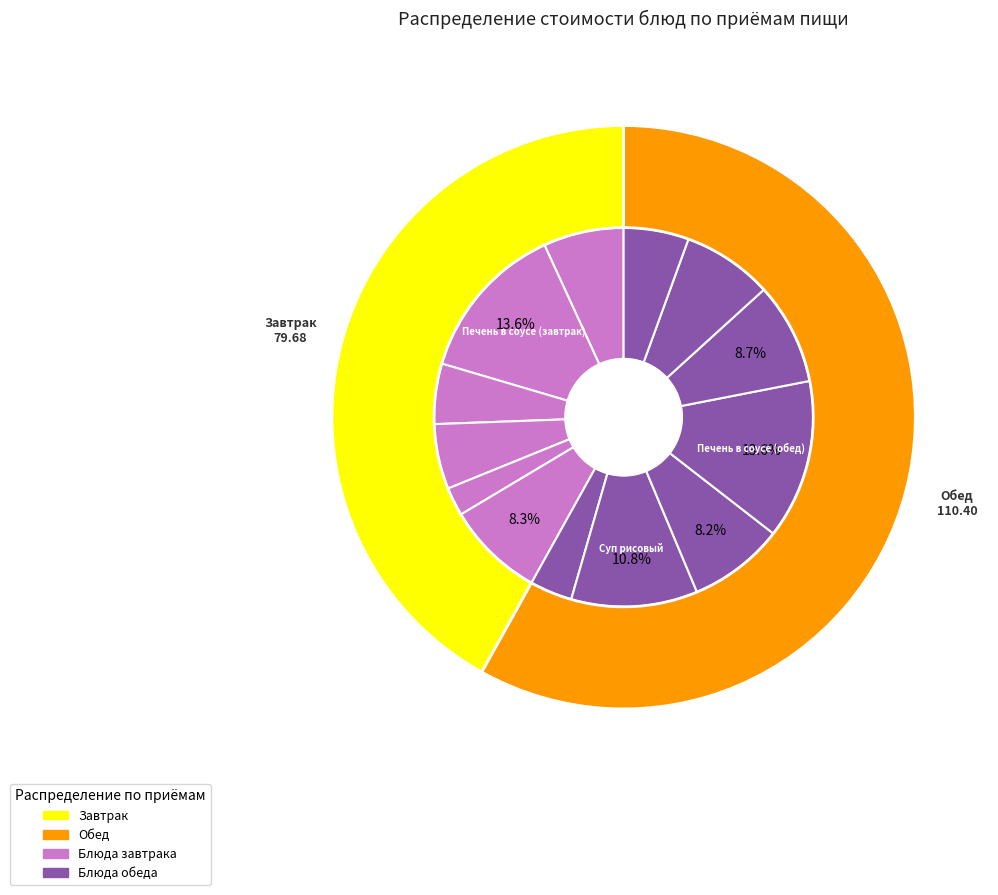

Between Суп рисовый and Компот из сухофруктов, which is larger?

Суп рисовый